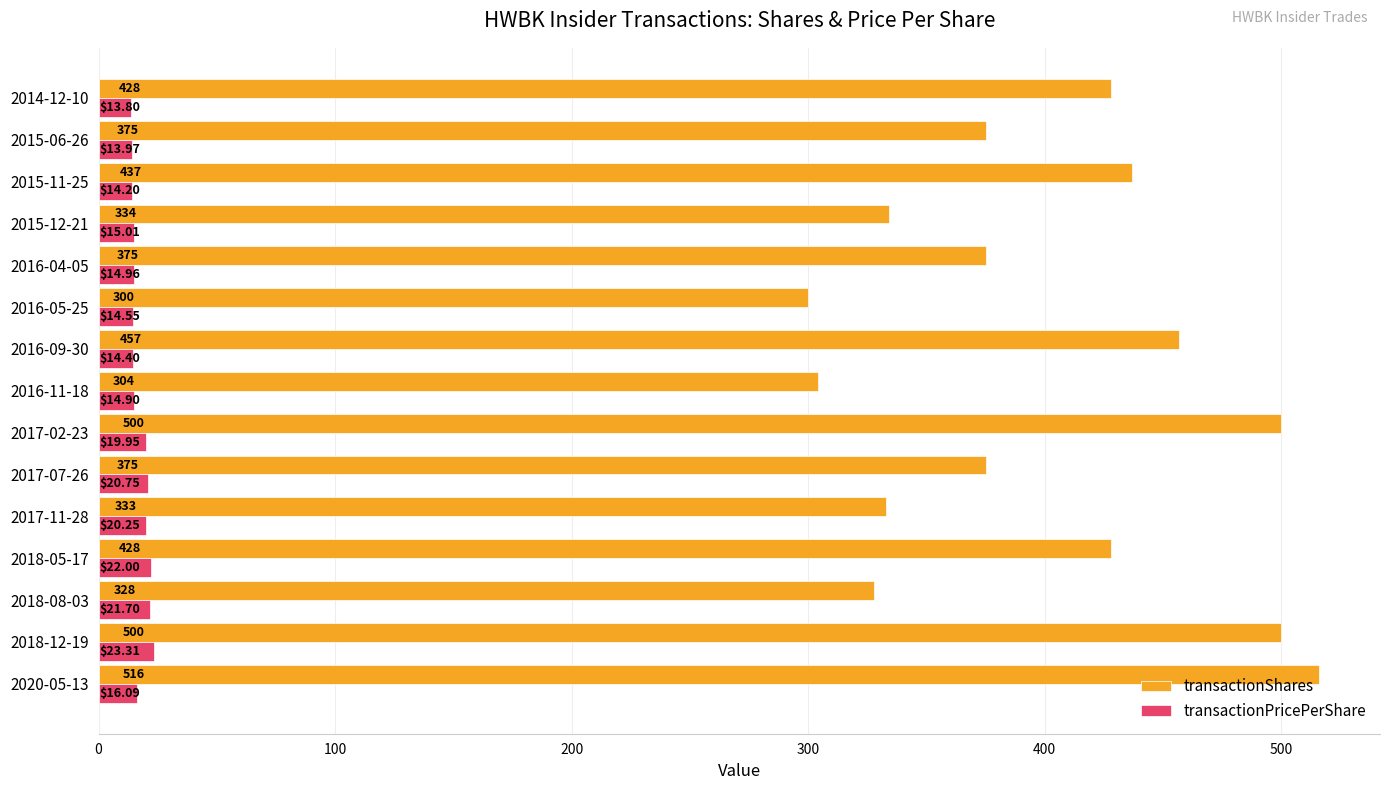

What is the difference between the transactionShares values at 2020-05-13 and 2018-12-19?

16.0